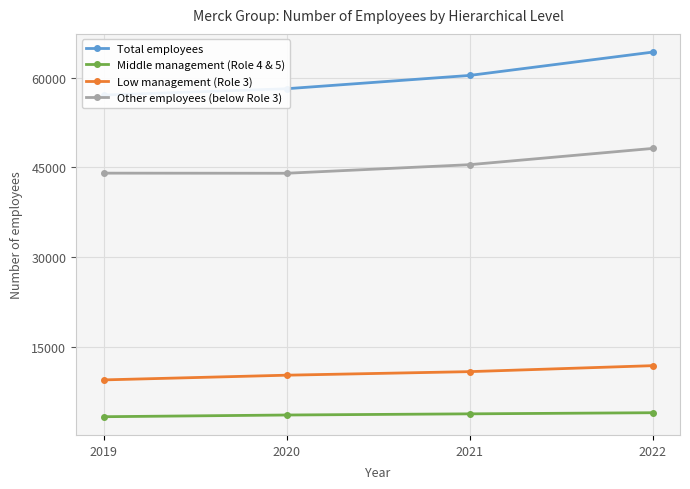

Which series has the largest total across all categories?

Total employees